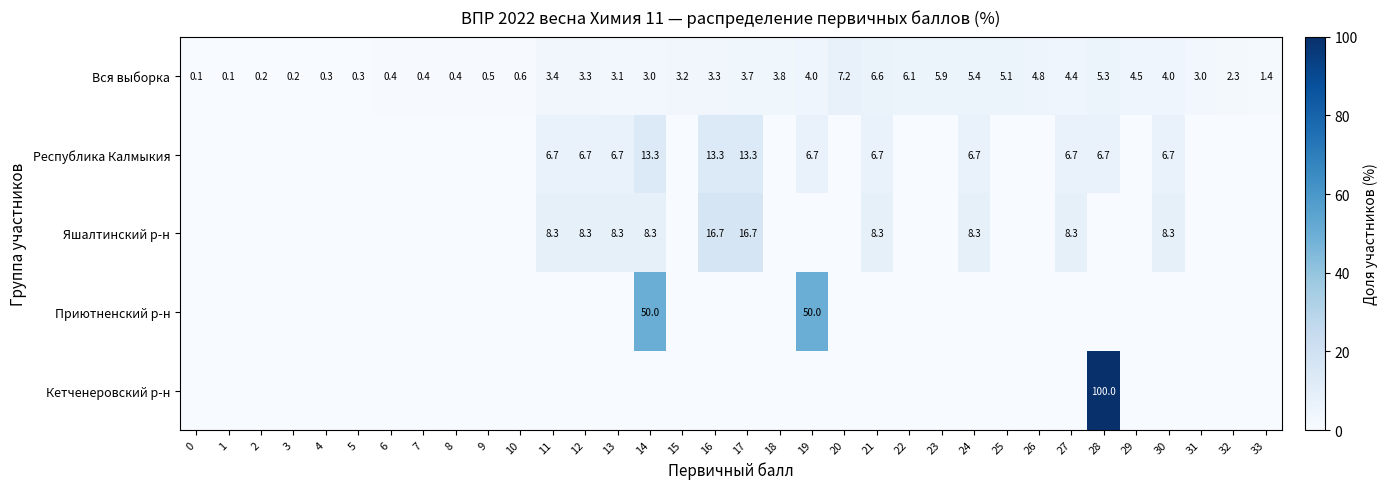

Is it true that Вся выборка equals 0.4 at 8?

True